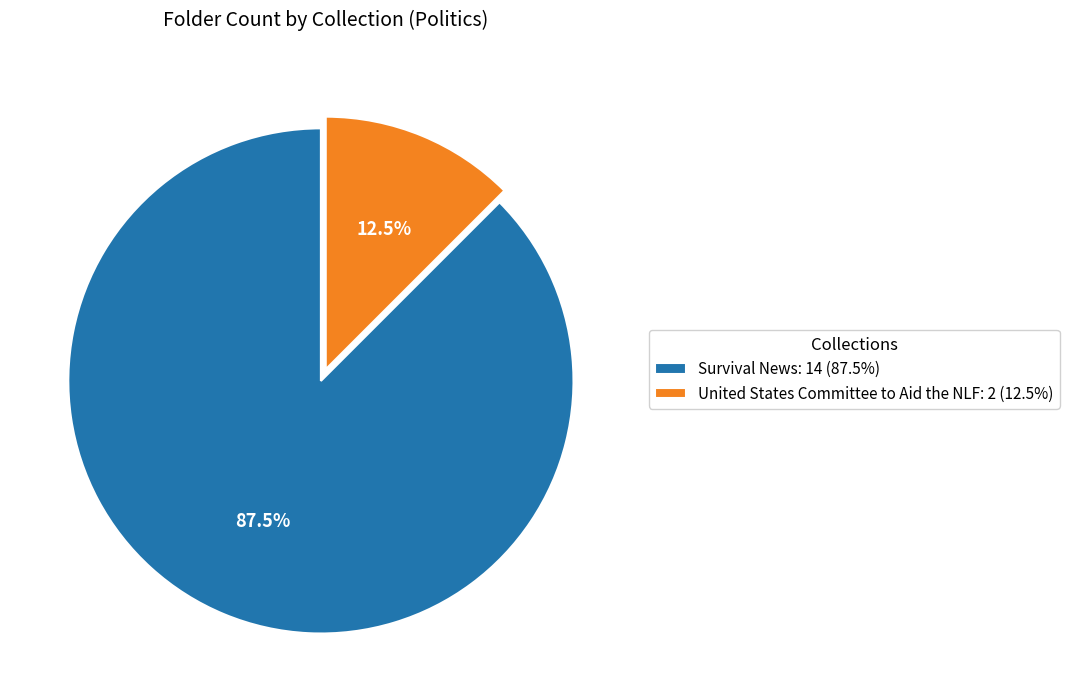

What is the ratio of the value at Survival News: 14 (87.5%) to the value at United States Committee to Aid the NLF: 2 (12.5%)?

7.0